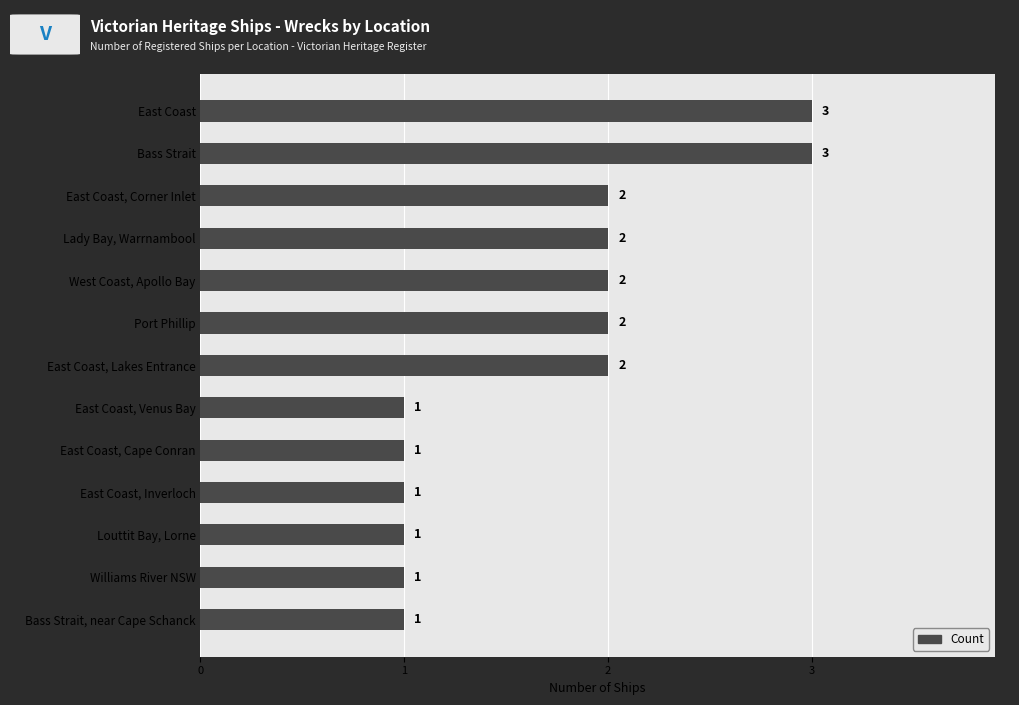

What is the sum of all values?

22